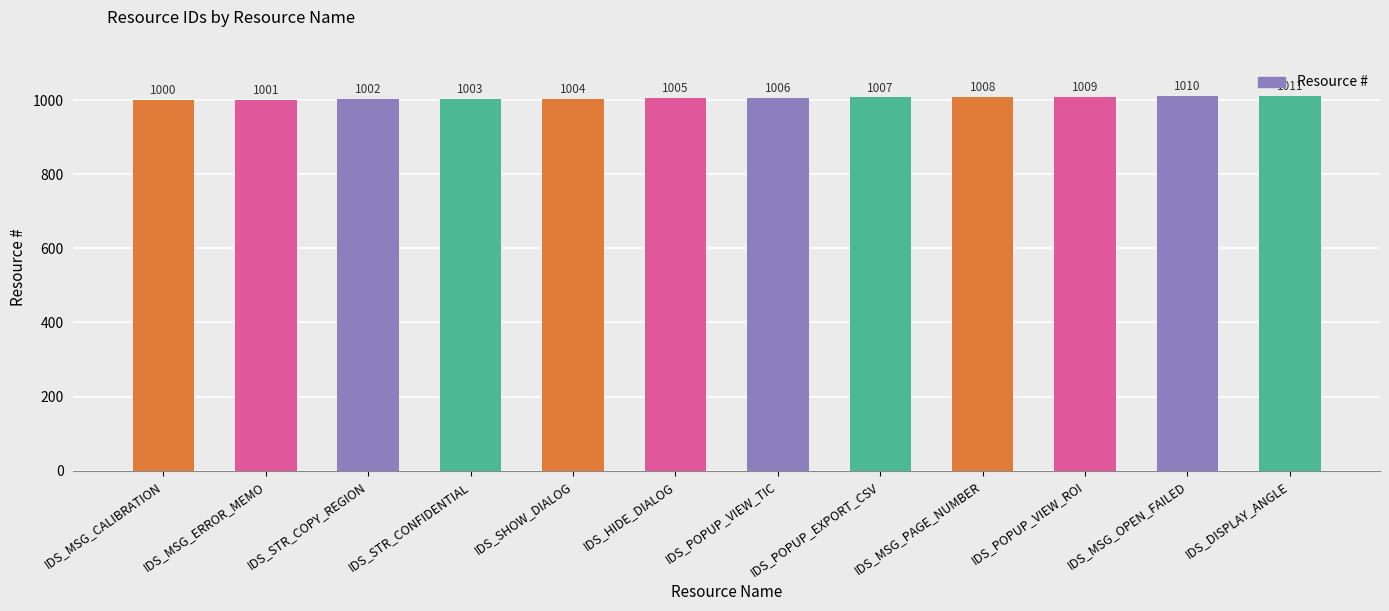

Which has a higher value, IDS_STR_CONFIDENTIAL or IDS_MSG_ERROR_MEMO?

IDS_STR_CONFIDENTIAL